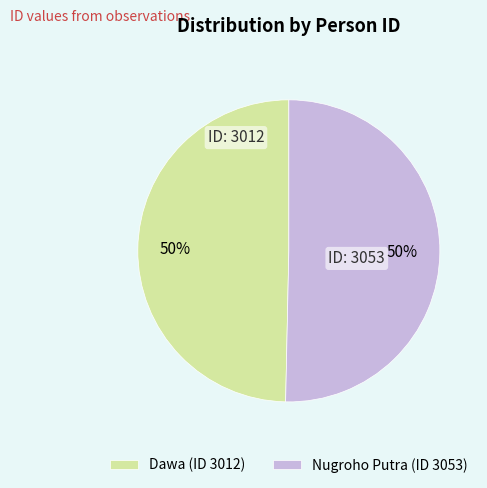

What is the ratio of the value at Nugroho Putra (ID 3053) to the value at Dawa (ID 3012)?

1.0